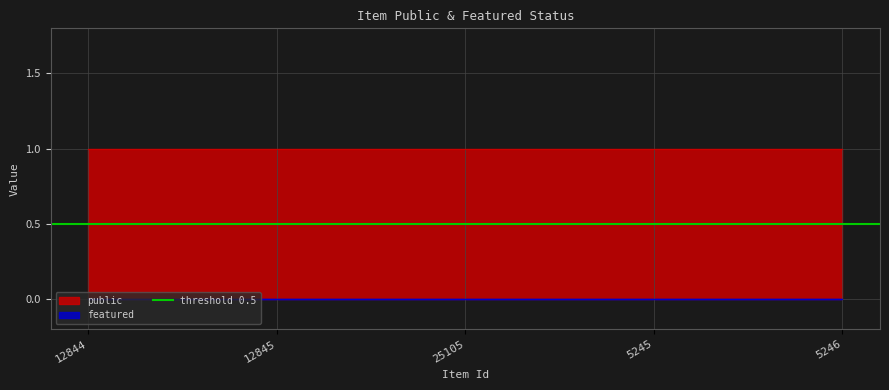

True or false: featured and public cross at least once.

False